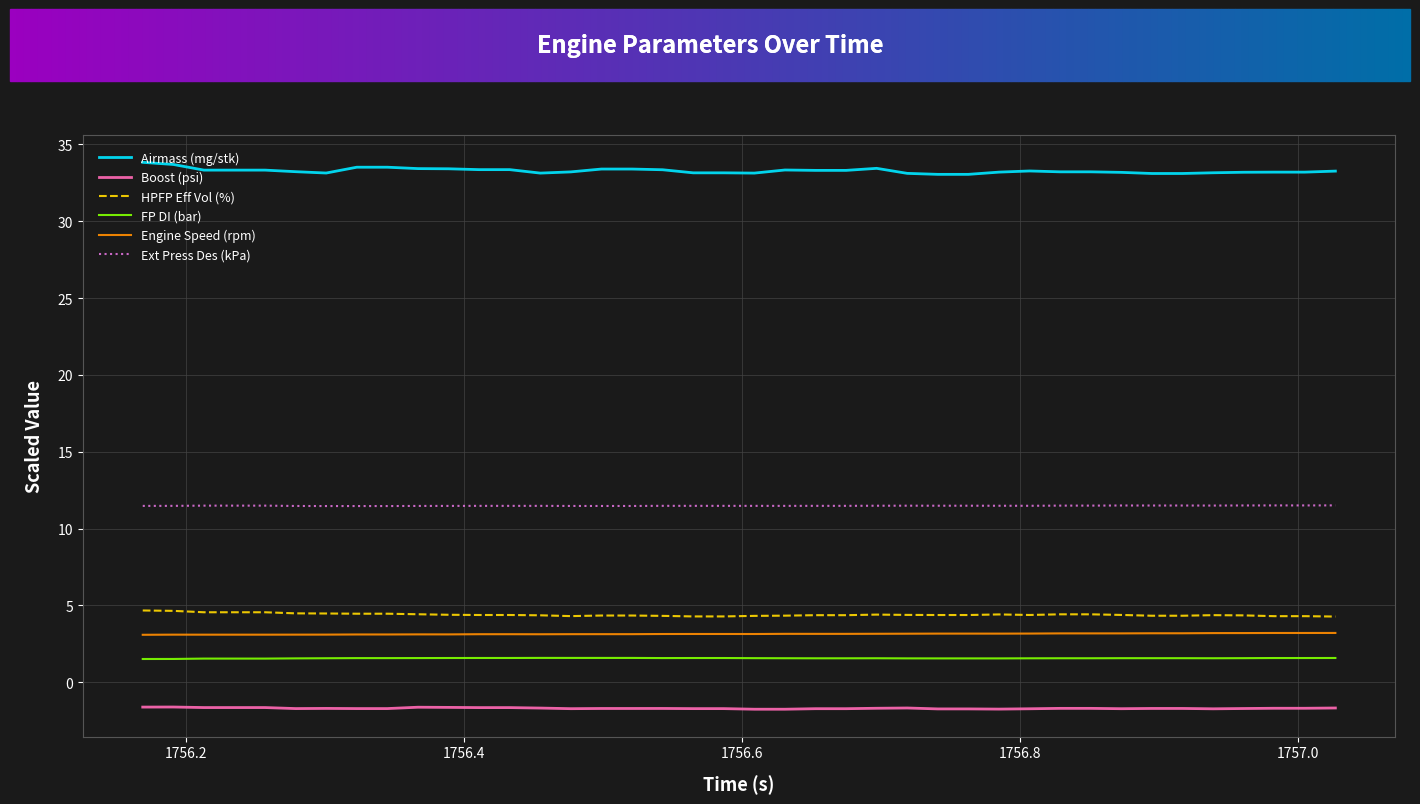

What is the minimum value shown in the chart?

-1.8